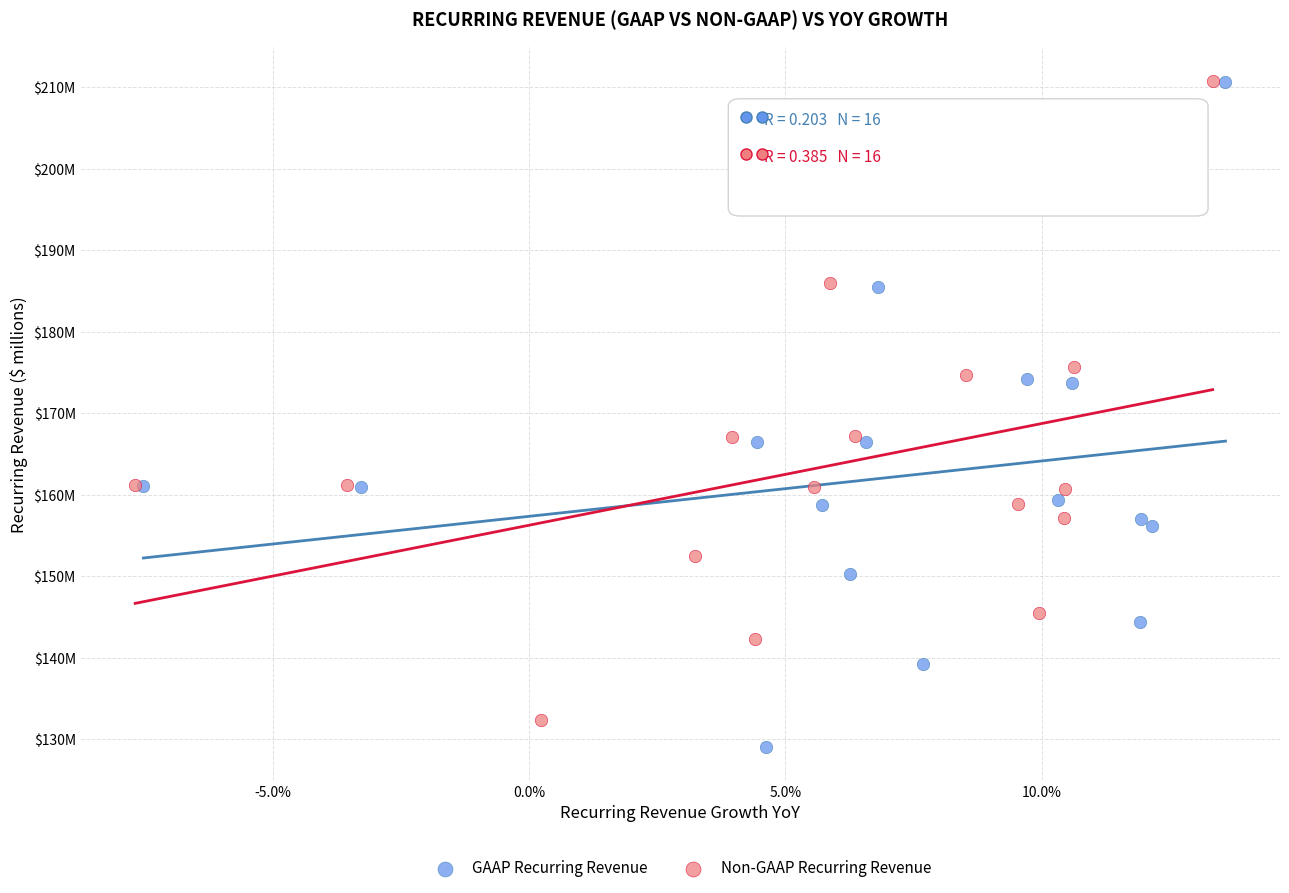

What are all the series names shown in the legend?

GAAP Recurring Revenue, Non-GAAP Recurring Revenue